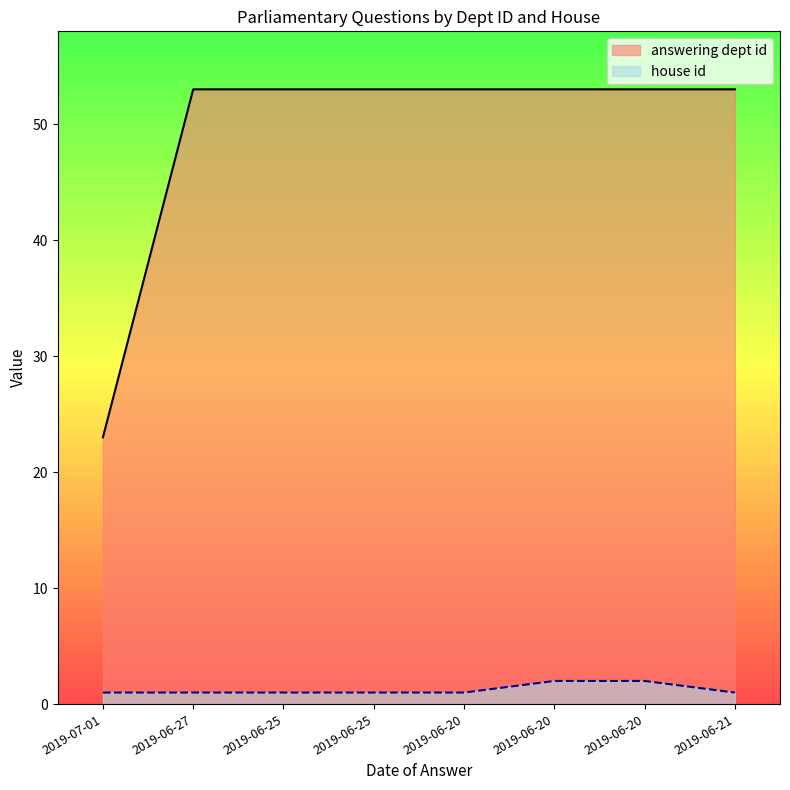

List the series in order of their overall mean, lowest first.

house id, answering dept id